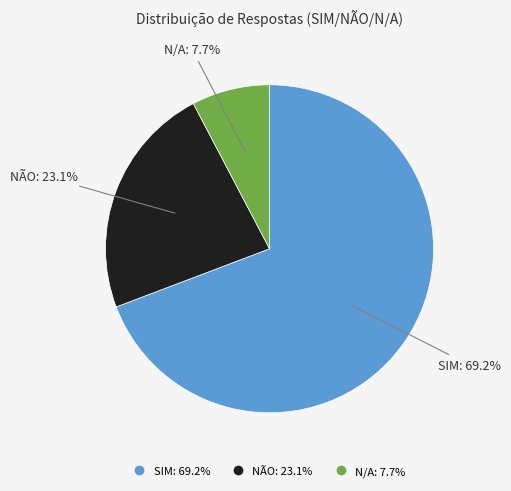

To the nearest percent, what percentage of the pie is NÃO?

23%